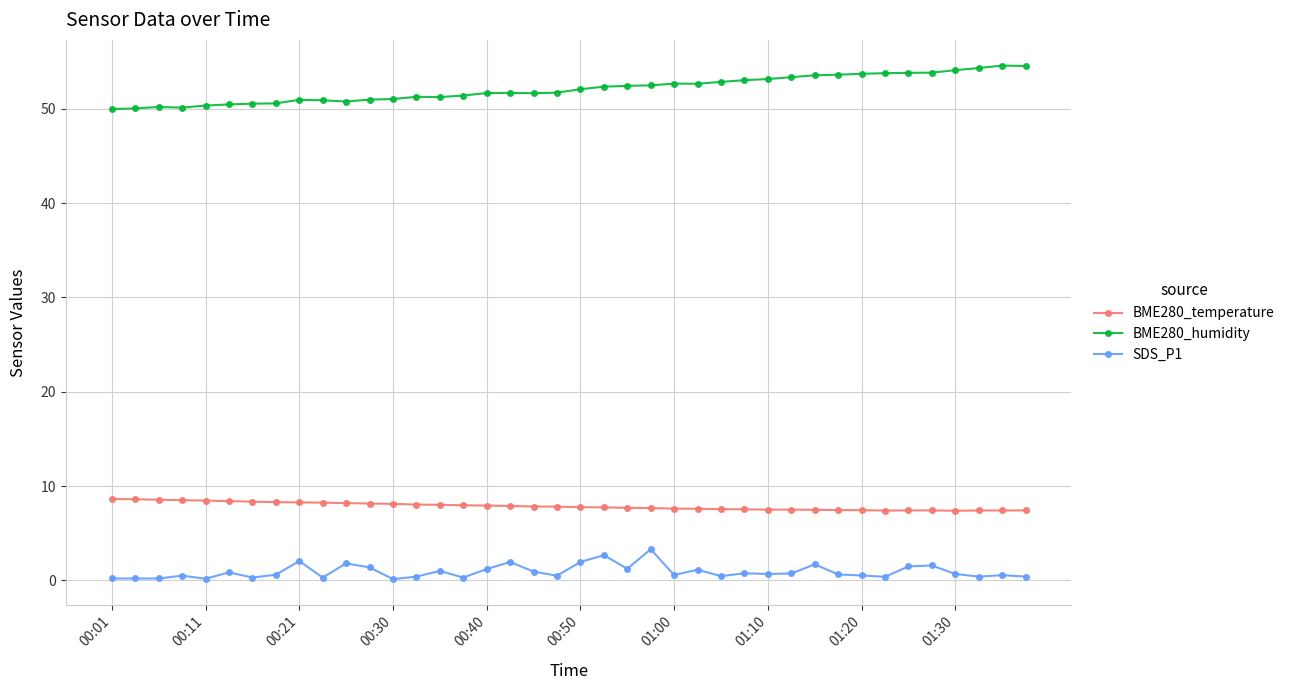

True or false: BME280_temperature and SDS_P1 cross at least once.

False